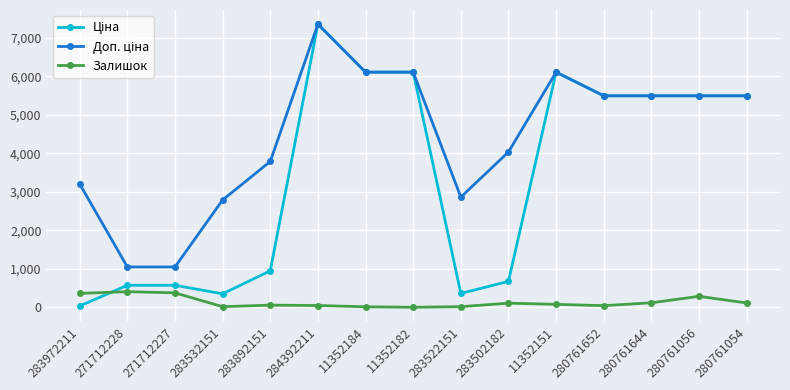

At how many categories does at least one series exceed 4930?

8